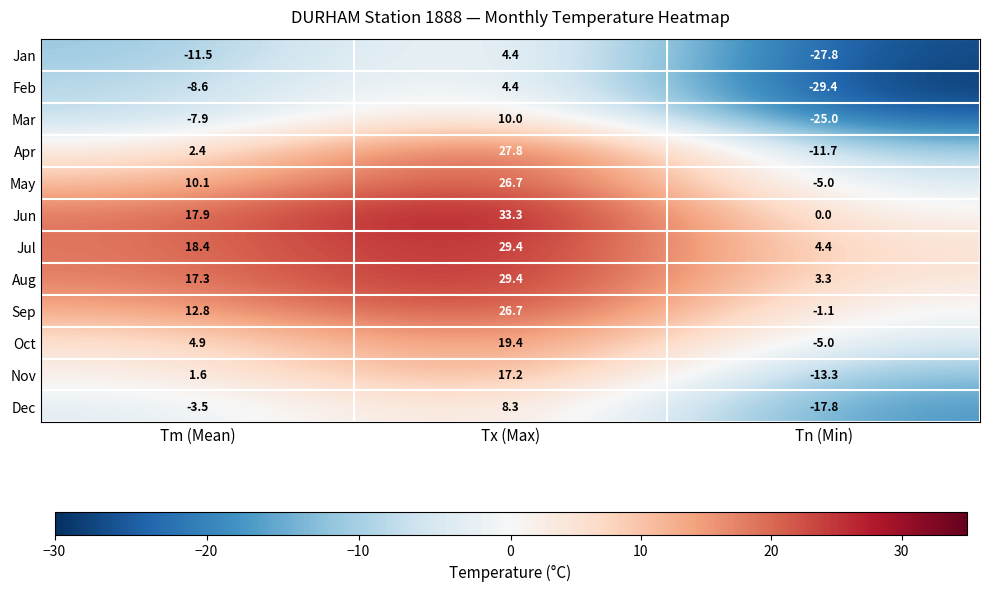

What is the difference between the Jan values at Tx (Max) and Tm (Mean)?

15.9